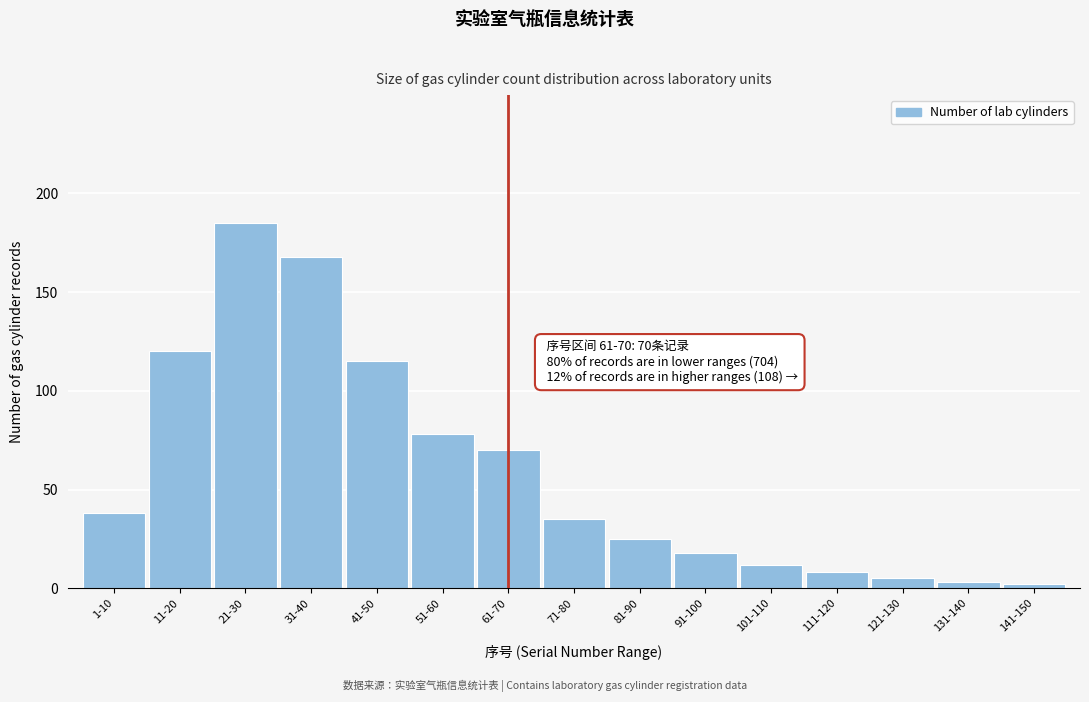

Reading left to right, list all the values displayed in this chart.

1-10=38	11-20=120	21-30=185	31-40=168	41-50=115	51-60=78	61-70=70	71-80=35	81-90=25	91-100=18	101-110=12	111-120=8	121-130=5	131-140=3	141-150=2